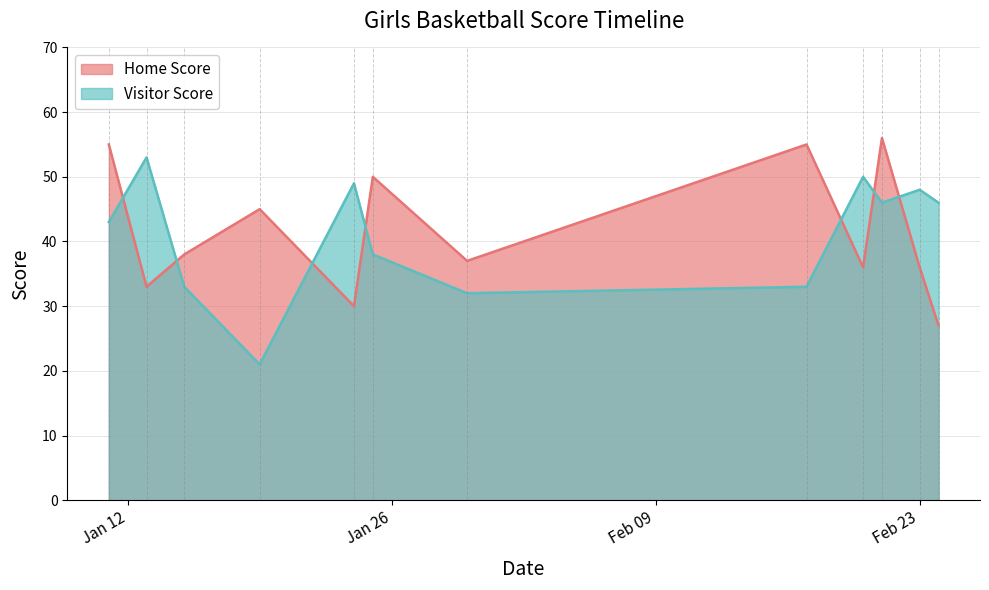

Which series has the largest total across all categories?

Home Score